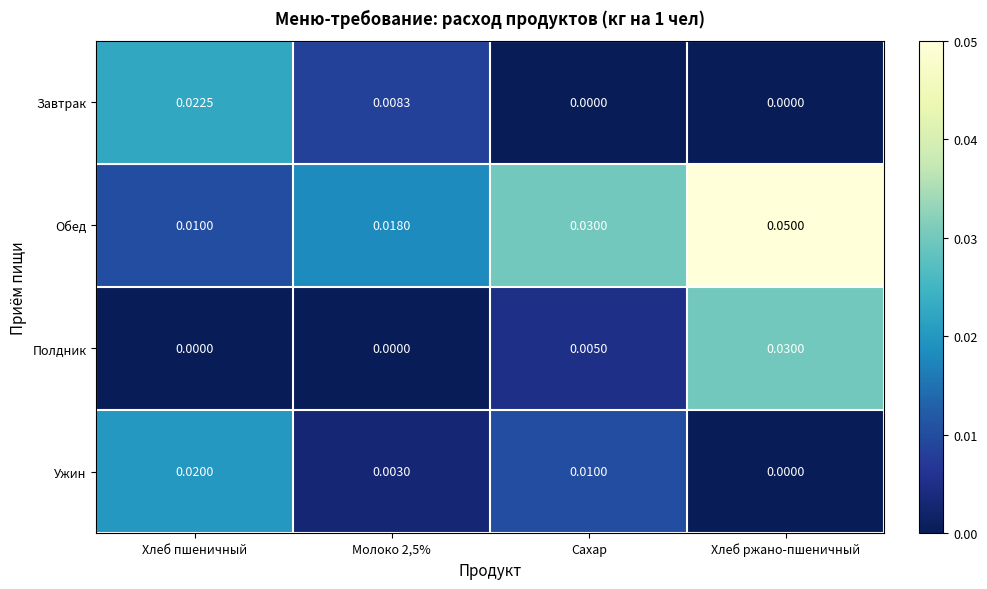

Which series changed the most between Хлеб пшеничный and Хлеб ржано-пшеничный?

Обед